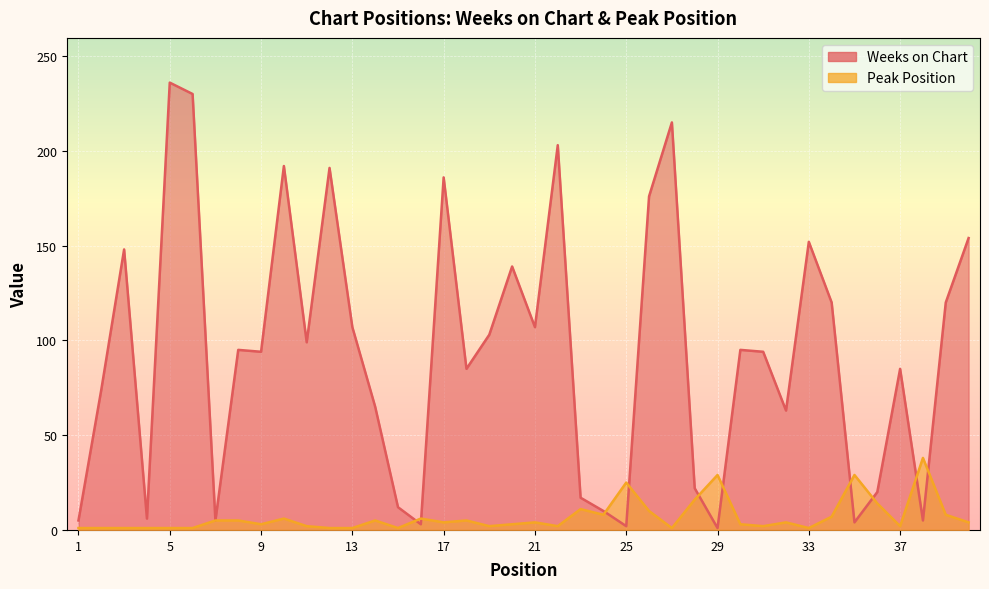

What is the difference between the second highest and minimum values in the Weeks on Chart series?

229